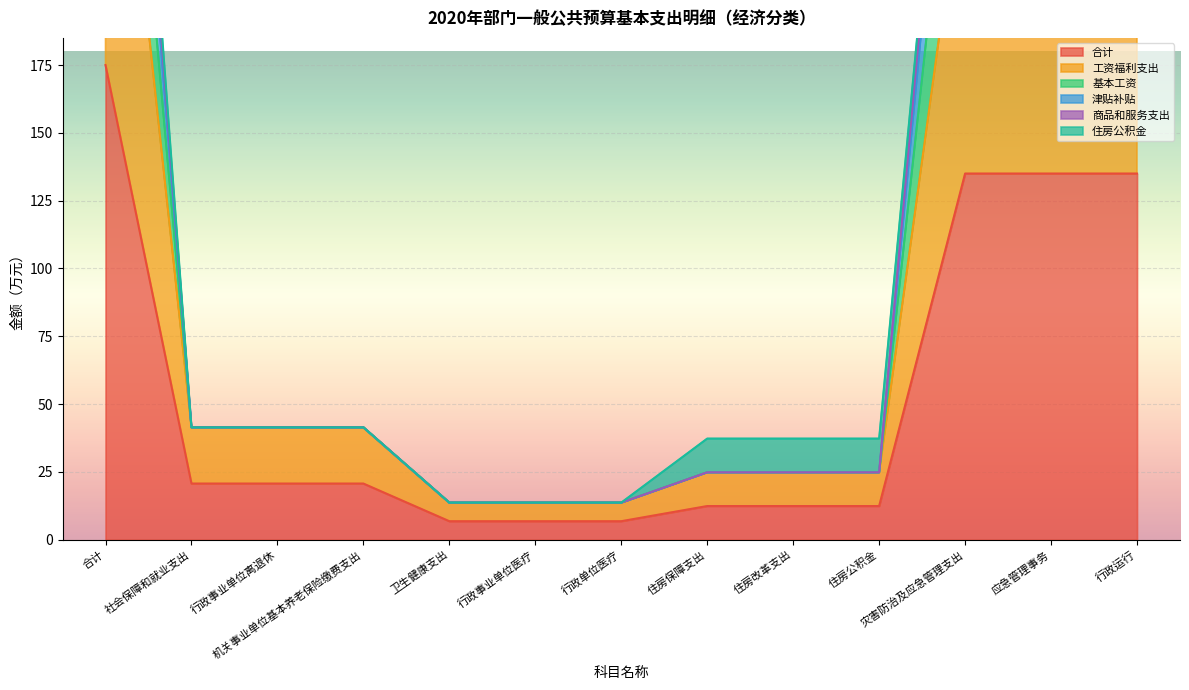

What is the label of the 2nd point from the right?

应急管理事务